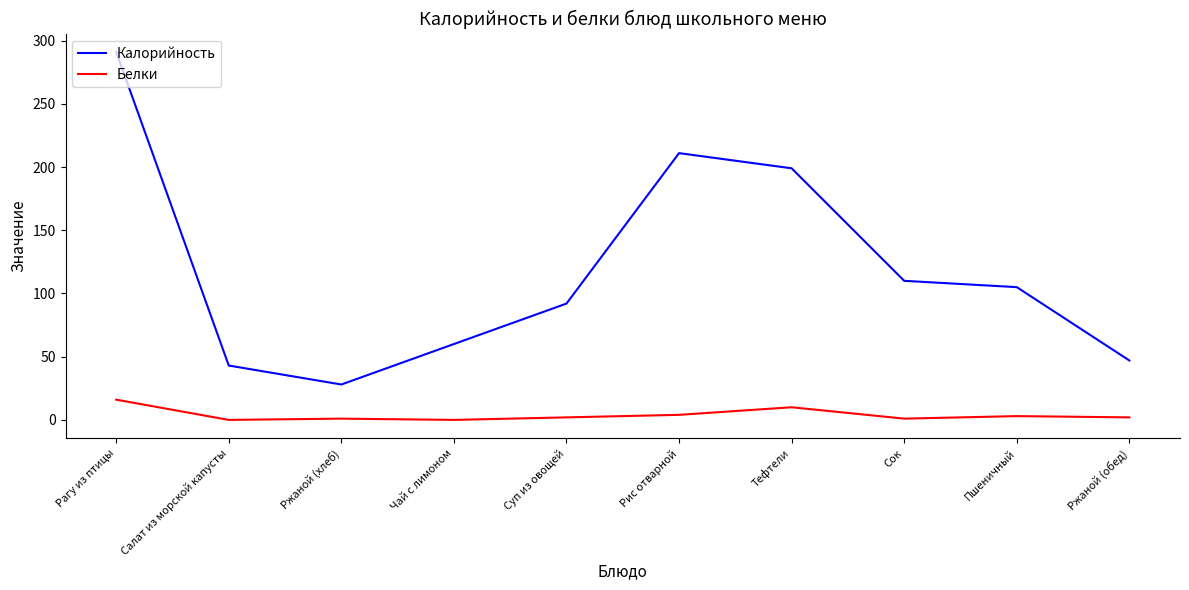

True or false: Белки and Калорийность intersect in this chart.

False